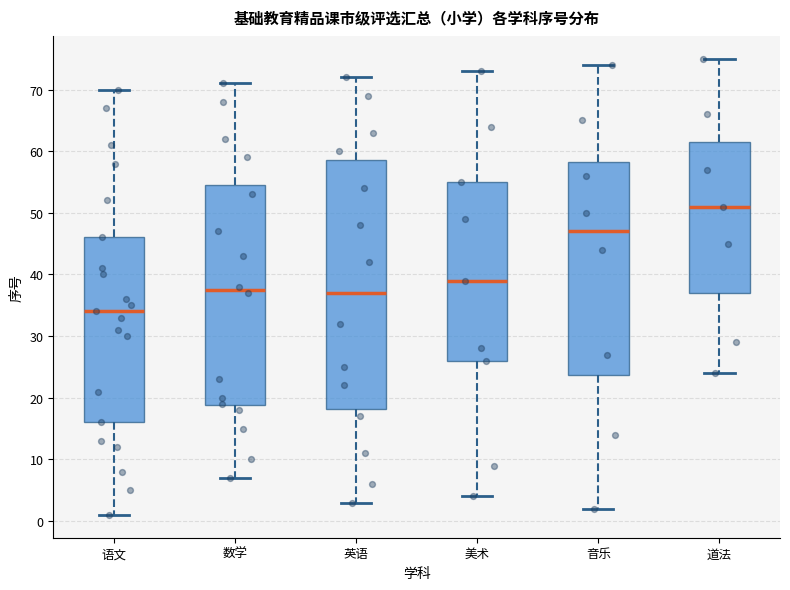

Reading left to right, read every box against the y-axis: the position of its median line, the range the box covers, and the ends of its whiskers. The values are not printed on the chart, so give them approximately, as read against the axis.

语文: median 34, box 16 to 46, whiskers 1 to 70
数学: median 38, box 19 to 55, whiskers 7 to 71
英语: median 37, box 18 to 59, whiskers 3 to 72
美术: median 39, box 26 to 55, whiskers 4 to 73
音乐: median 47, box 24 to 58, whiskers 2 to 74
道法: median 51, box 37 to 62, whiskers 24 to 75